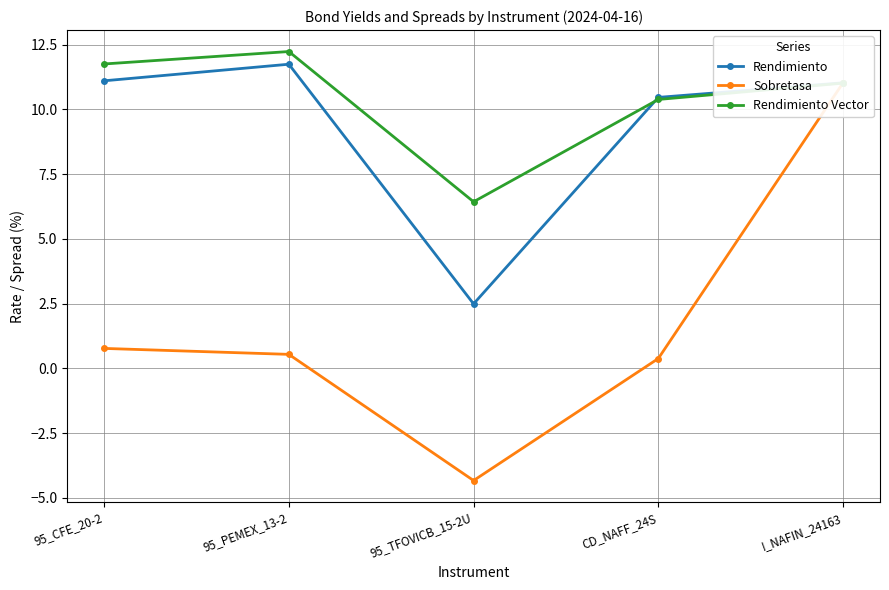

Where does the Rendimiento series first go above 11?

95_CFE_20-2